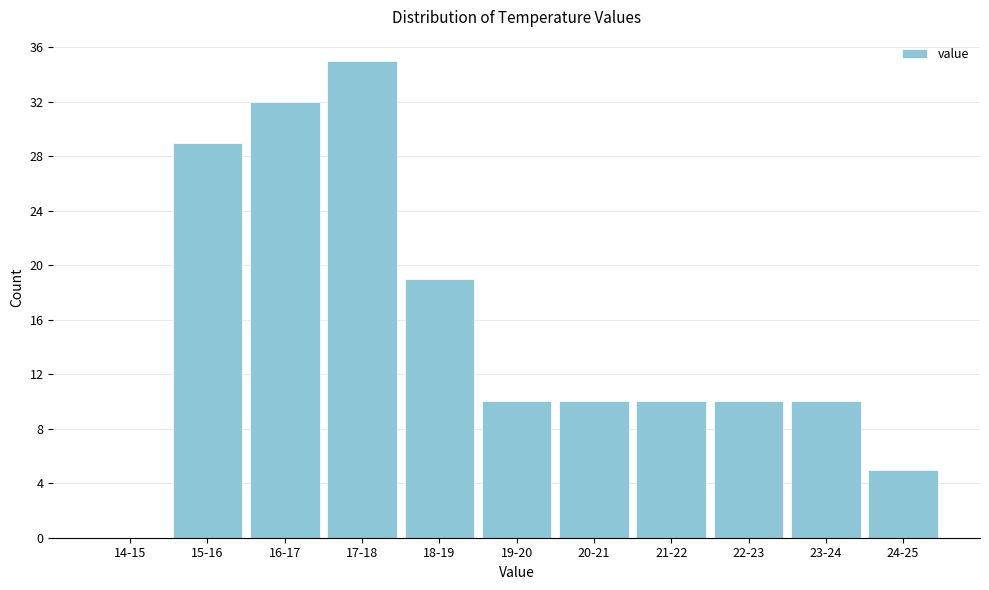

Reading right to left, transcribe all the data shown in this chart.

24-25=5	23-24=10	22-23=10	21-22=10	20-21=10	19-20=10	18-19=19	17-18=35	16-17=32	15-16=29	14-15=0